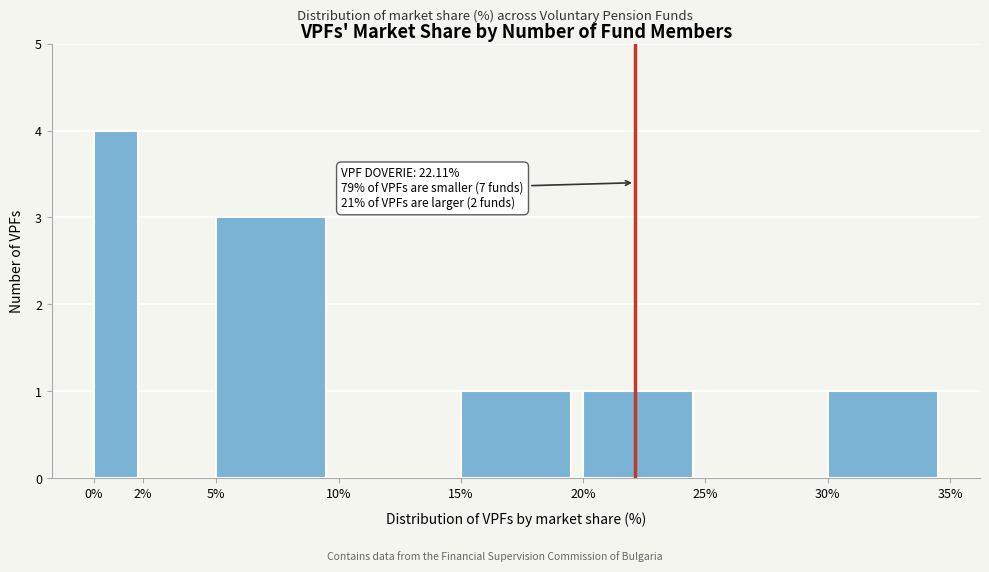

Which range on the x-axis has the tallest bar?

0% to 2%